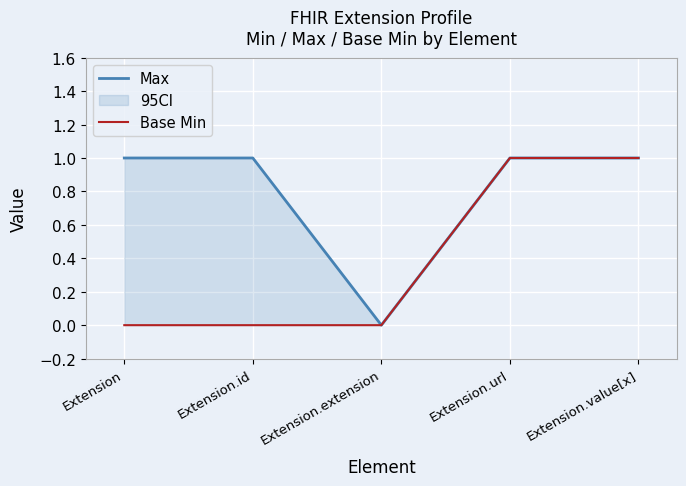

What is the label of the 3rd point from the left?

Extension.extension